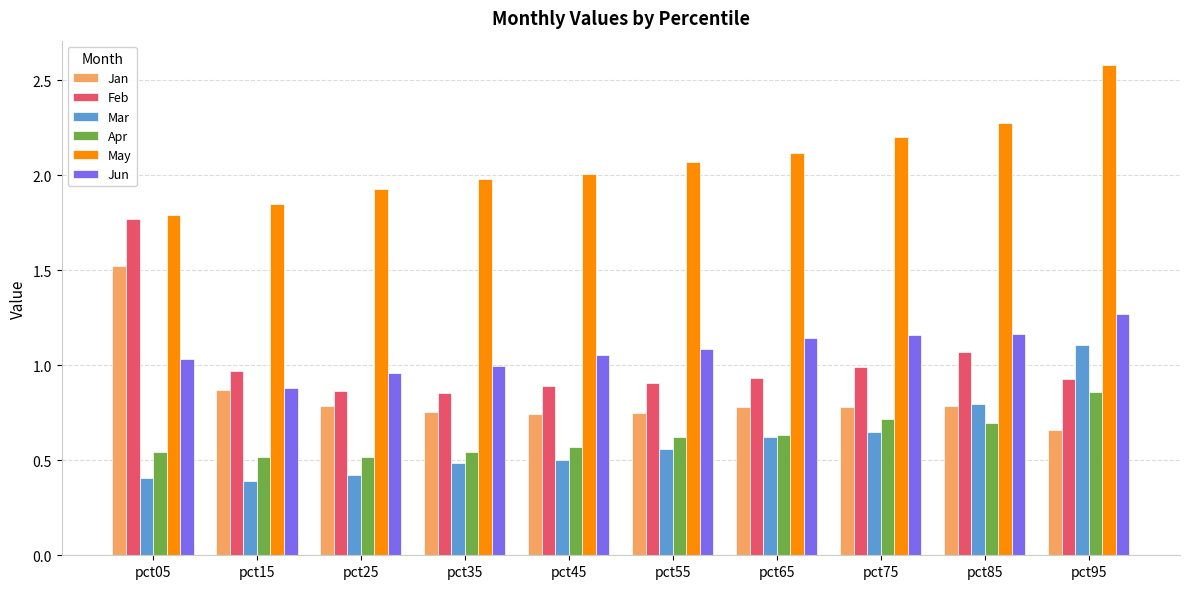

Rank the series by their maximum value, from highest to lowest.

May, Feb, Jan, Jun, Mar, Apr